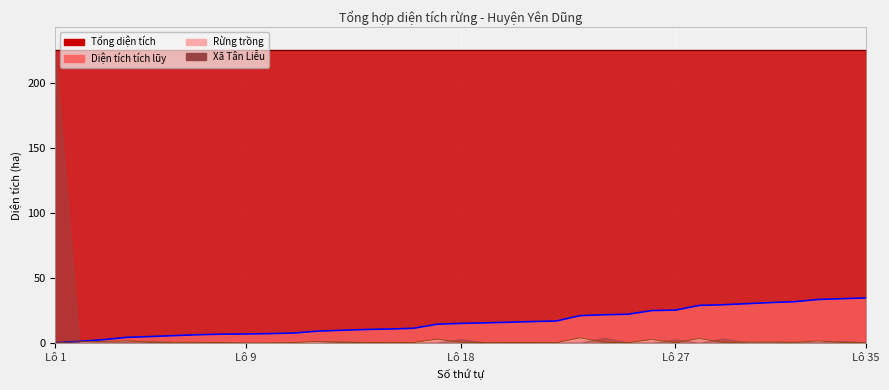

What is the difference between the second highest and minimum values?

33.9